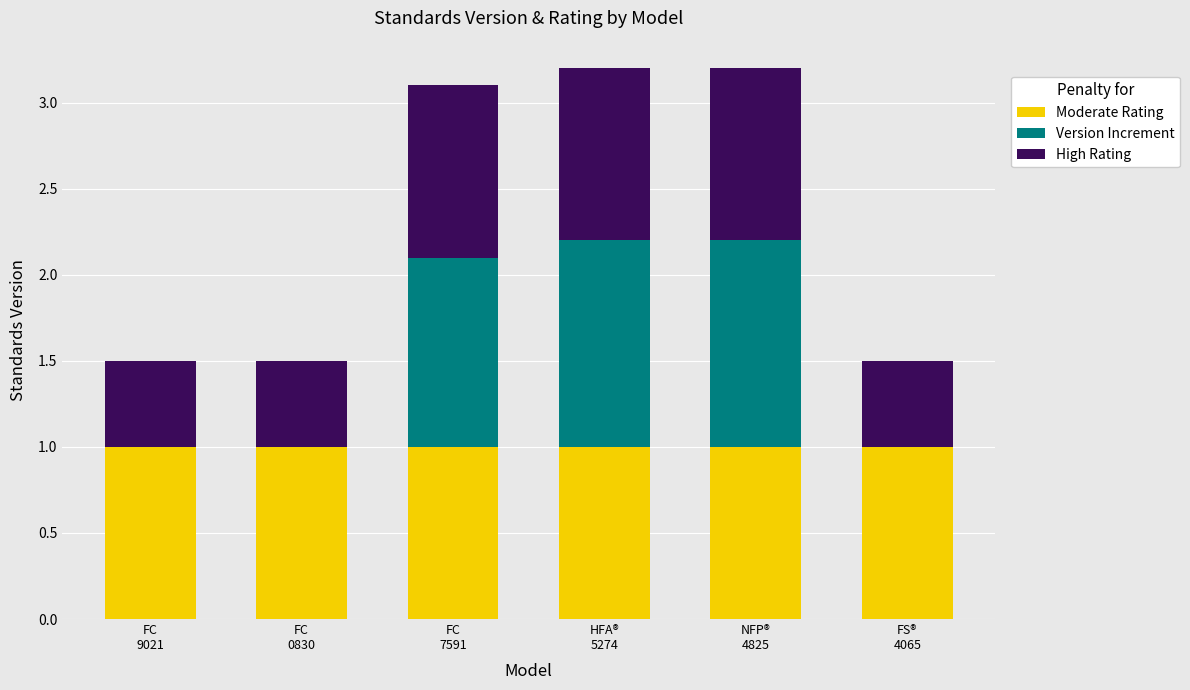

What is the sum of all Moderate Rating values?

6.0